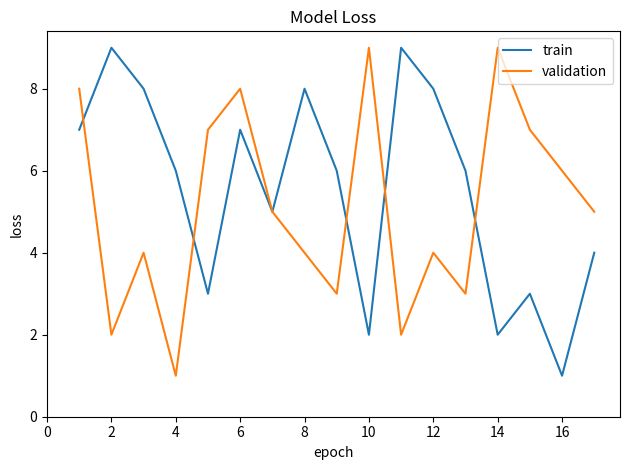

Rank the series by their average value, from highest to lowest.

train, validation